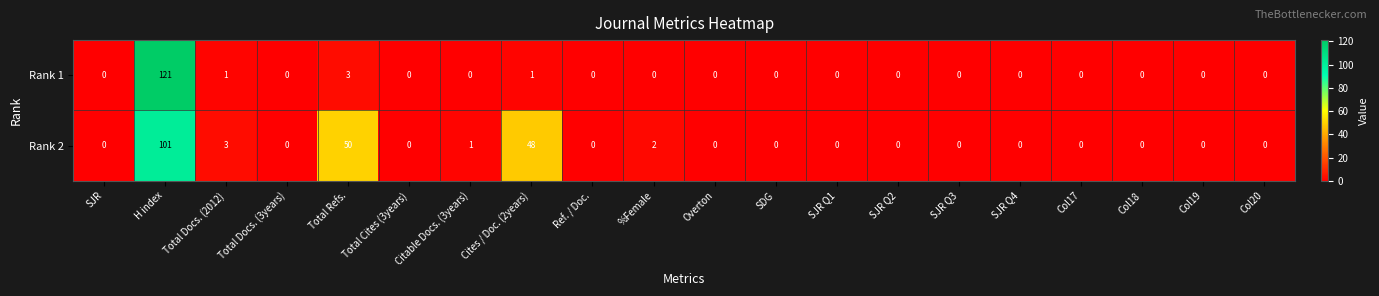

At H index, list the series in order from smallest to largest.

Rank 2, Rank 1